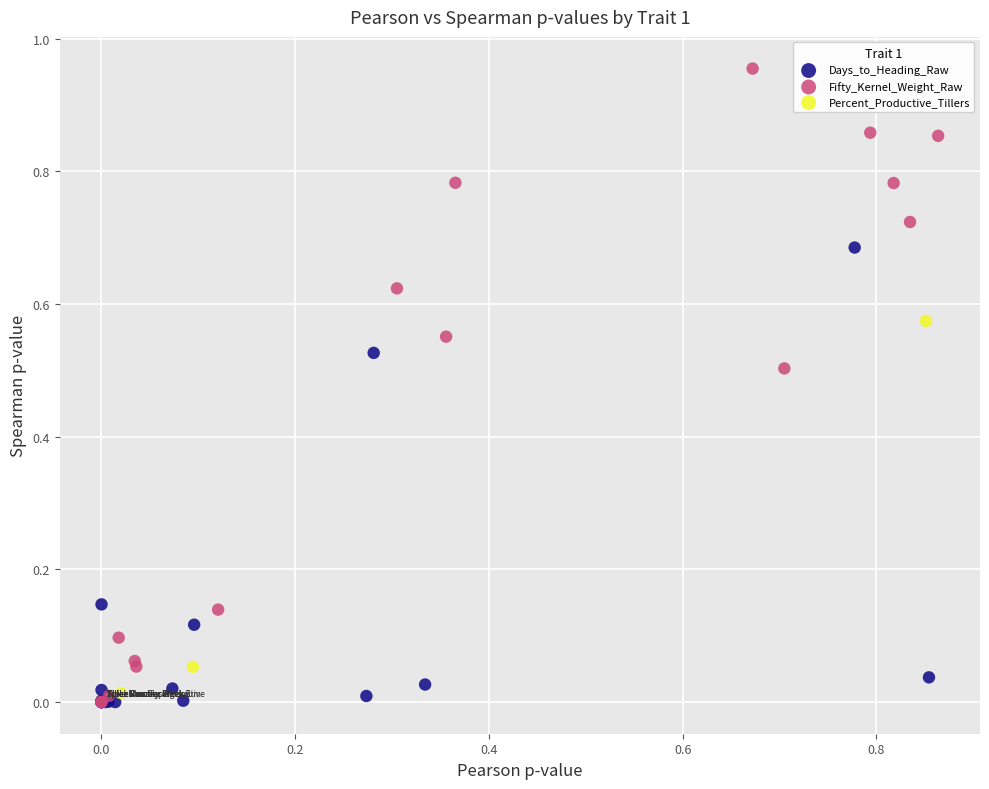

Which series has the largest Y range (max minus min)?

Fifty_Kernel_Weight_Raw